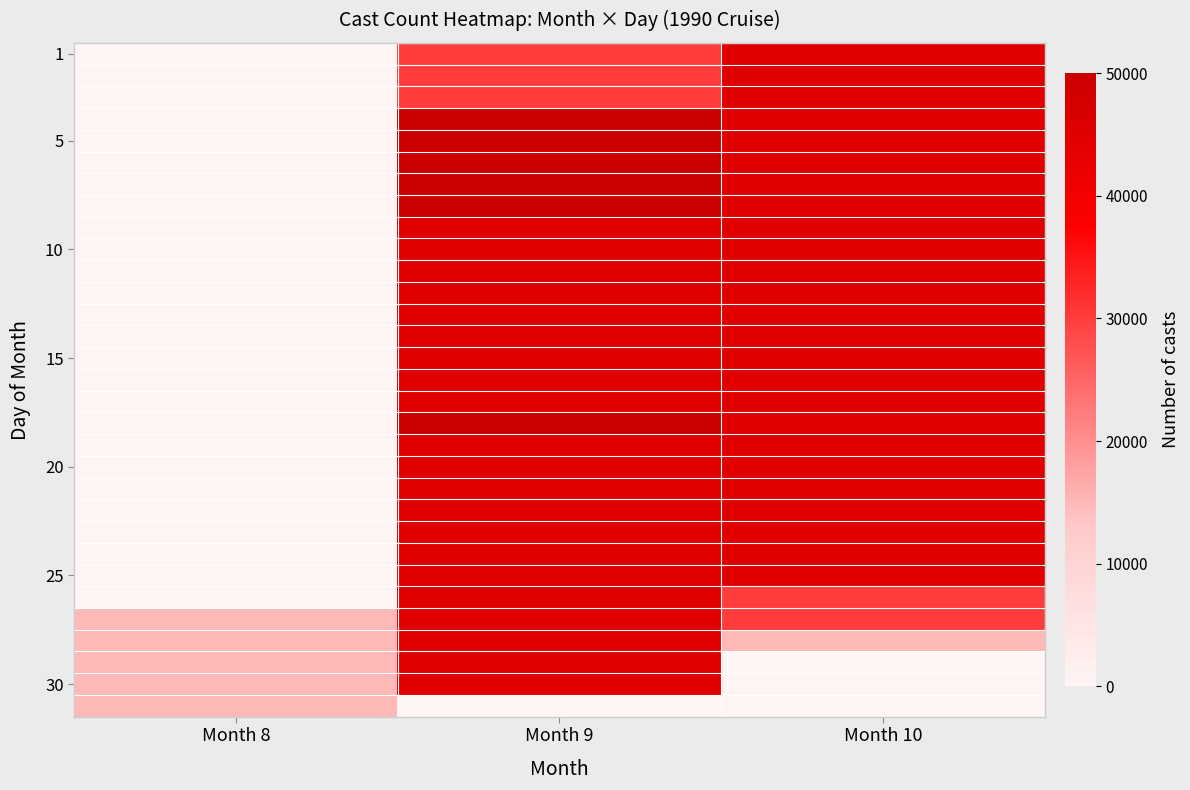

What is the spread (max minus min) of values at Month 9?

75000